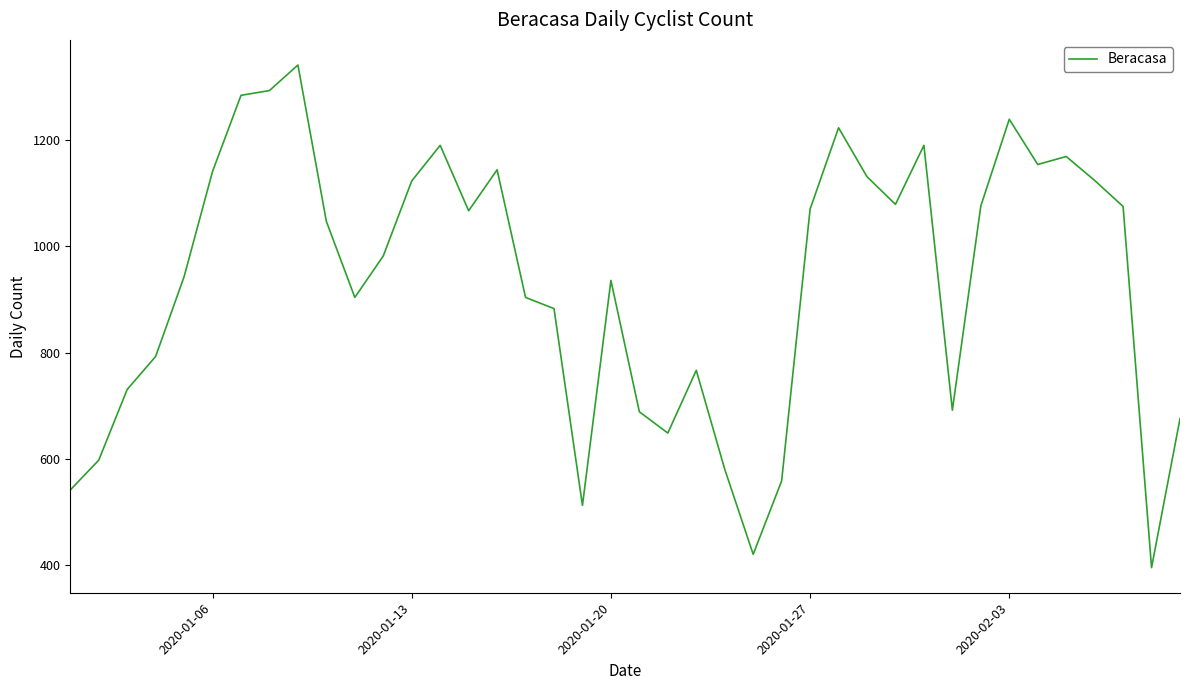

What is the difference between the maximum and minimum values?

945